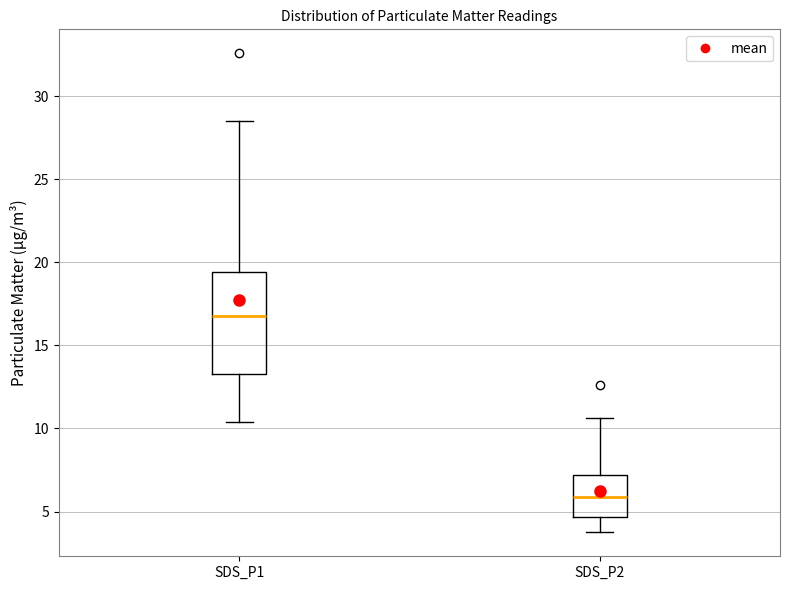

Reading left to right, read every box against the y-axis: the position of its median line, the range the box covers, and the ends of its whiskers. The values are not printed on the chart, so give them approximately, as read against the axis.

SDS_P1: median 16.5, box 13.5 to 19.5, whiskers 10.5 to 28.5
SDS_P2: median 6.0, box 4.5 to 7.0, whiskers 4.0 to 10.5